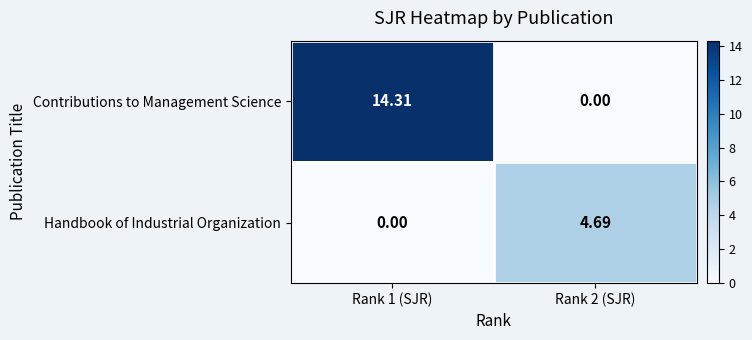

Which series has the largest total across all categories?

Contributions to Management Science